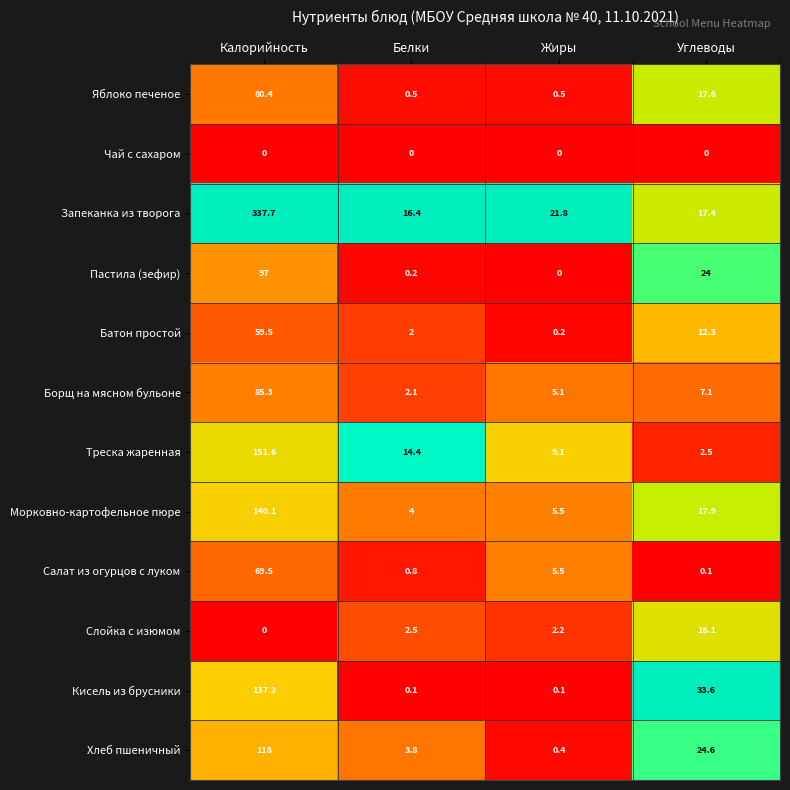

At how many categories does at least one series exceed 3?

4